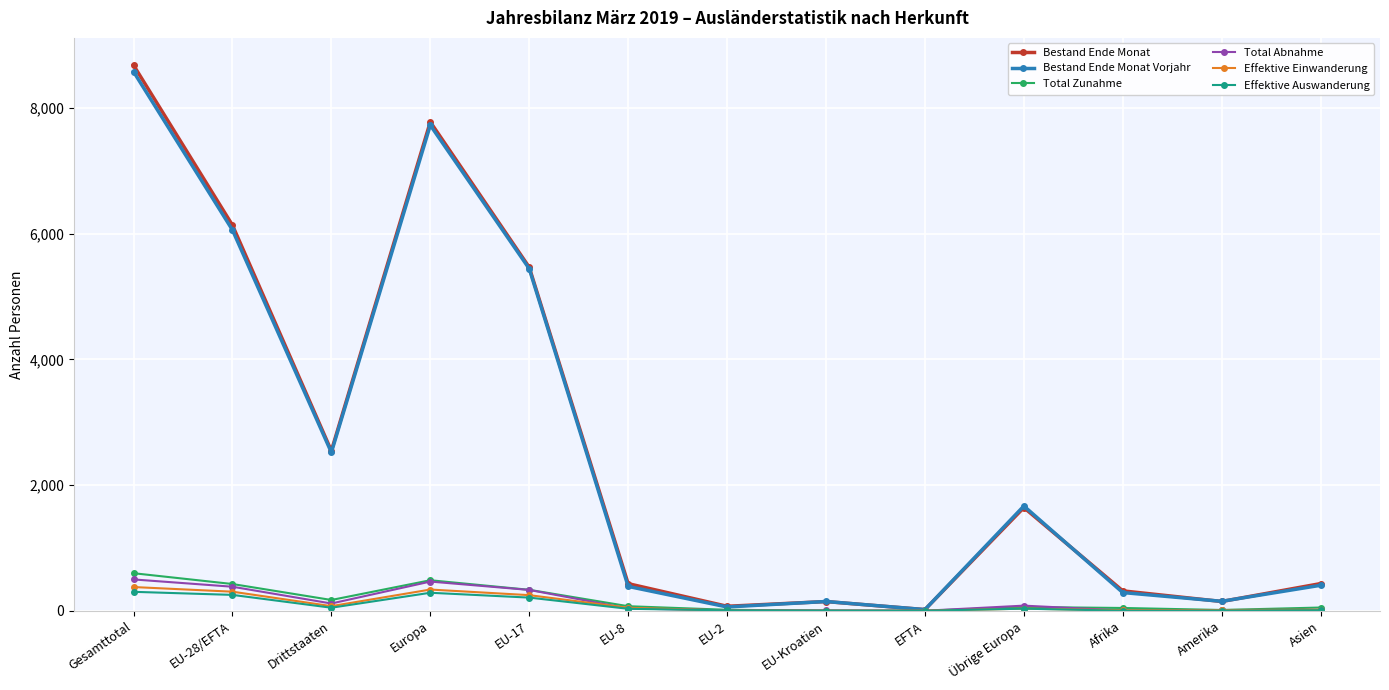

Rank the series by their maximum value, from highest to lowest.

Bestand Ende Monat, Bestand Ende Monat Vorjahr, Total Zunahme, Total Abnahme, Effektive Einwanderung, Effektive Auswanderung